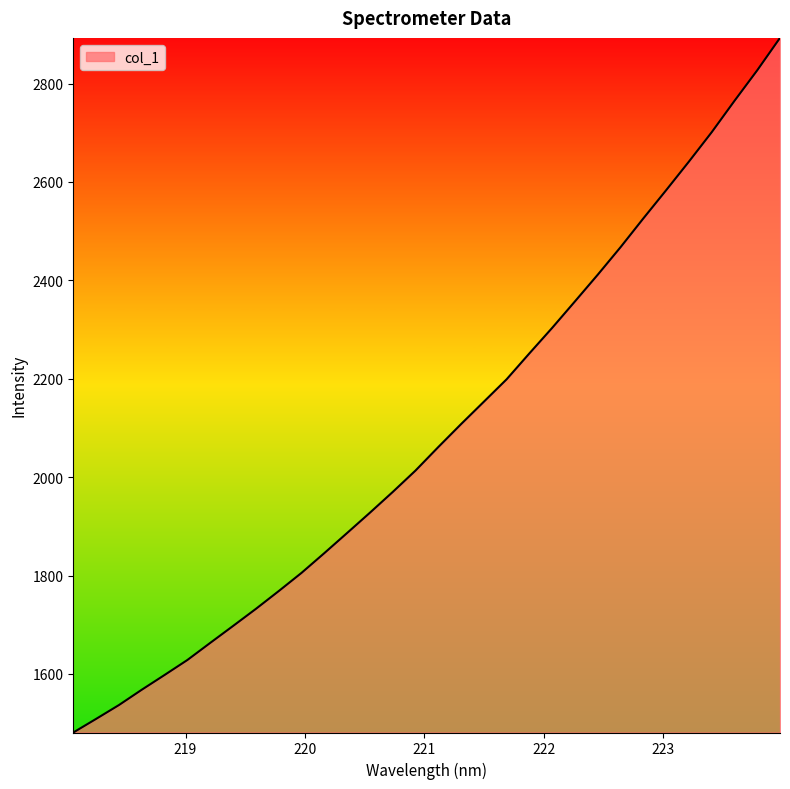

Reading left to right, list all the values displayed in this chart.

1481.0	1508.7	1536.8	1567.9	1598.0	1628.4	1663.1	1697.5	1732.2	1768.4	1805.4	1845.5	1886.5	1927.7	1969.8	2013.4	2061.2	2107.9	2153.4	2199.0	2251.8	2303.6	2357.5	2411.7	2467.6	2526.0	2583.3	2641.5	2701.2	2764.9	2827.1	2892.9